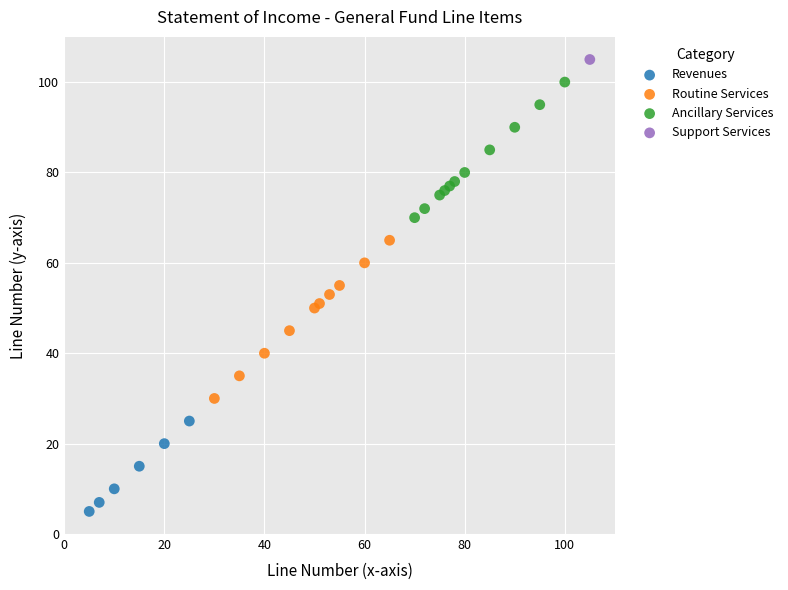

Which series contains the highest Y value?

Support Services